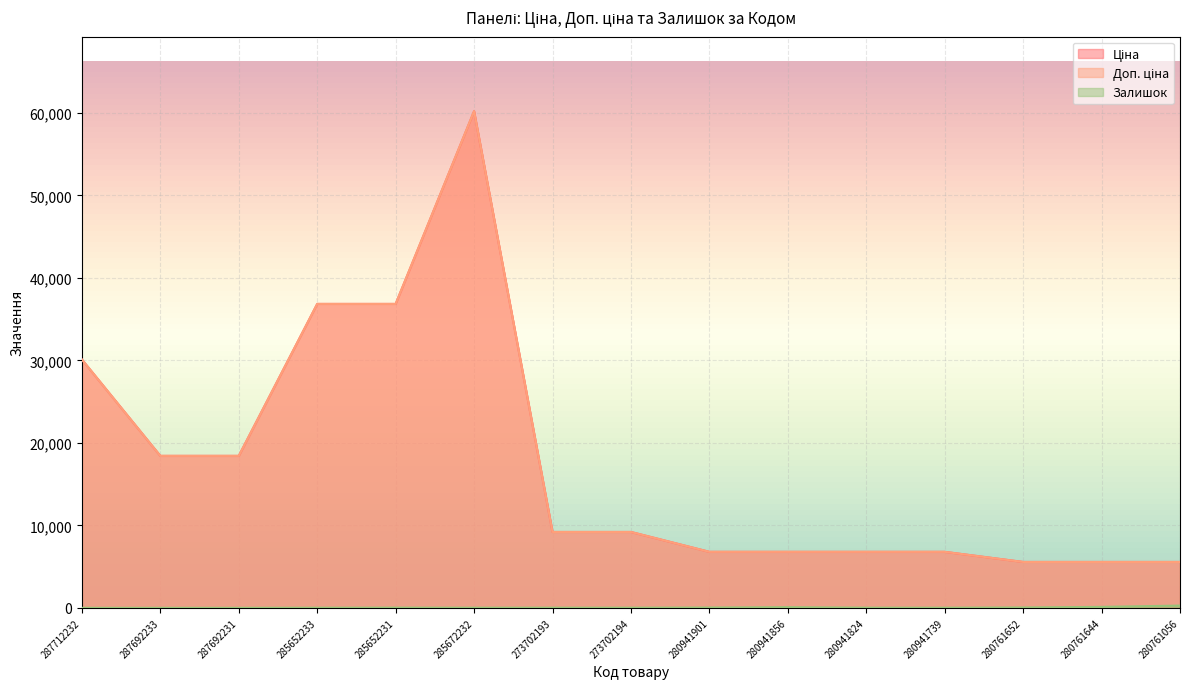

How many lines are shown in the chart?

3